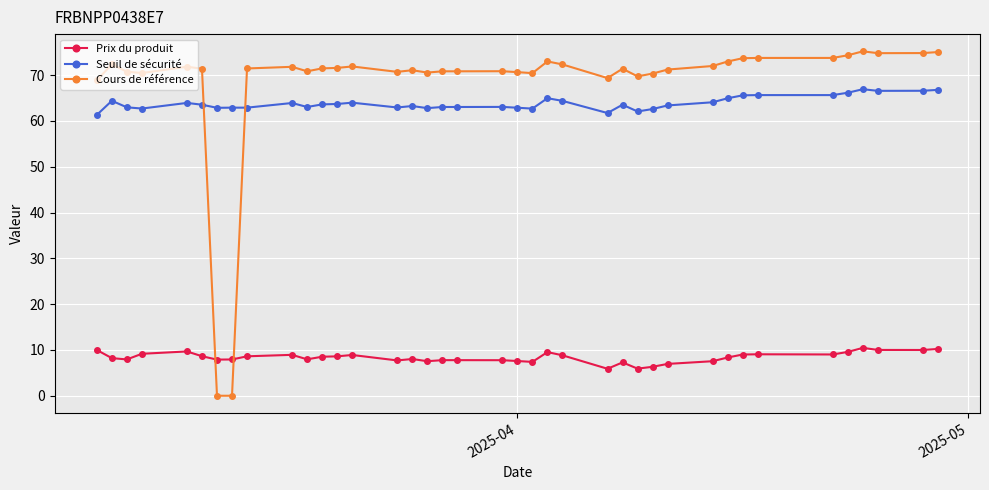

Which series has the widest spread of values?

Cours de référence